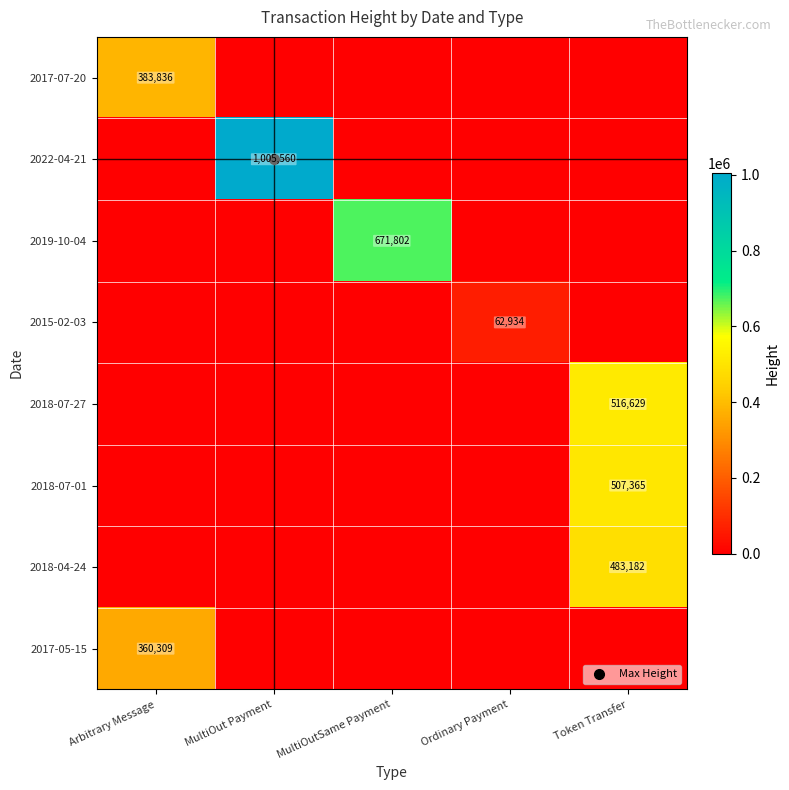

Between MultiOutSame Payment and Token Transfer, which series saw the biggest shift?

2019-10-04